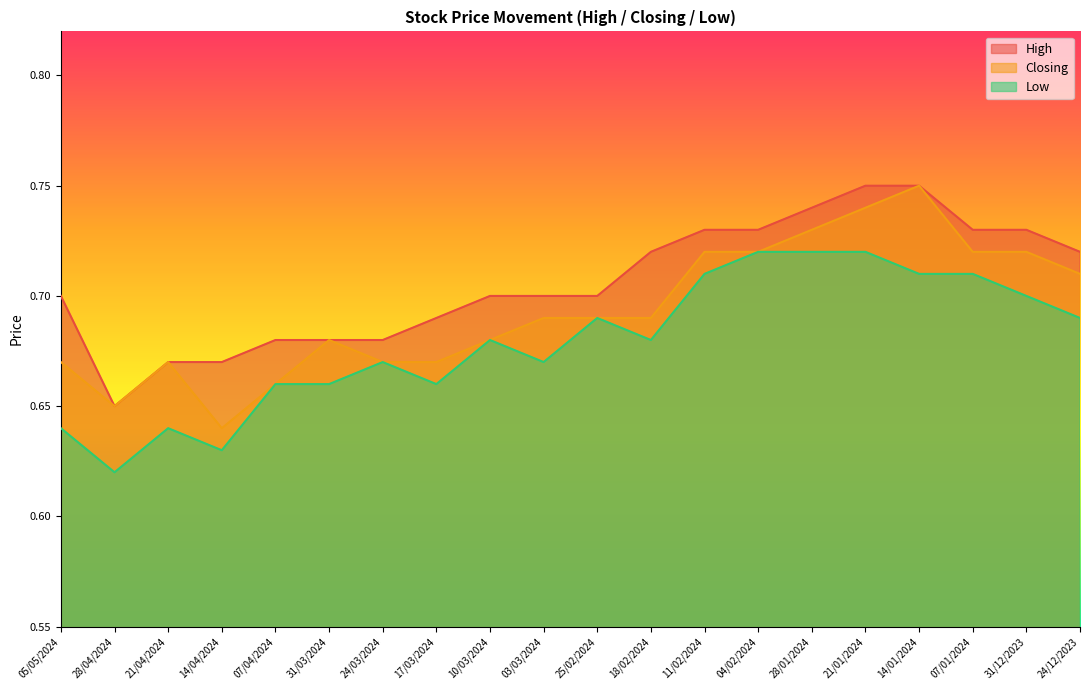

Rank the series at 07/04/2024 from lowest to highest value.

Closing, Low, High